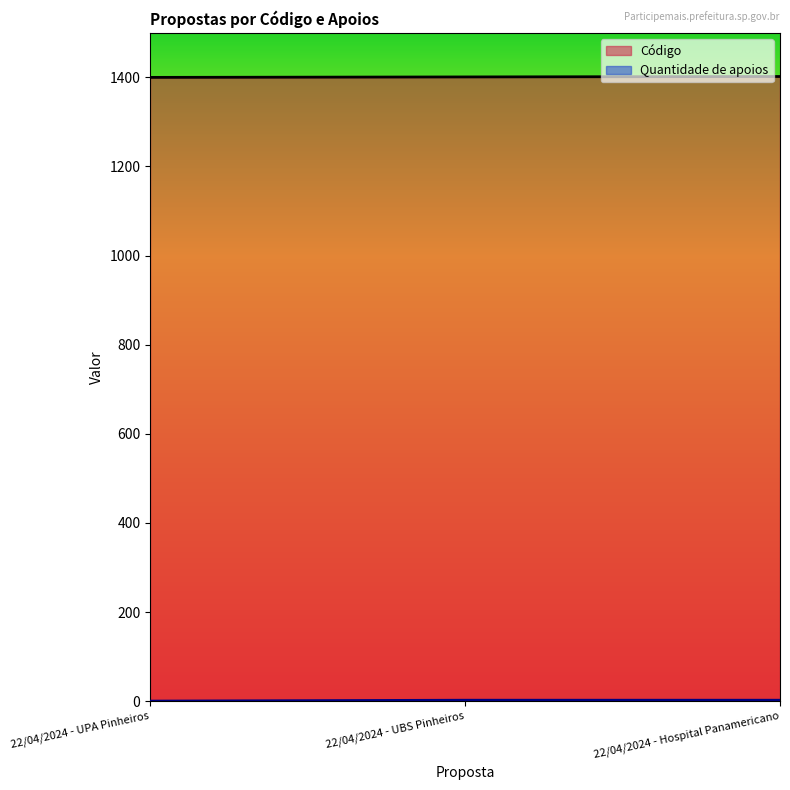

What is the difference between the maximum and minimum values in the Código series?

2